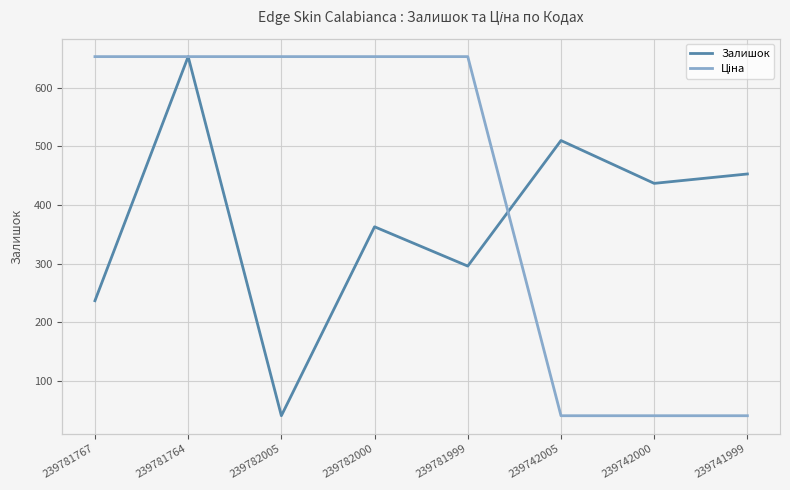

Where does the Ціна series first go above 111?

239781767